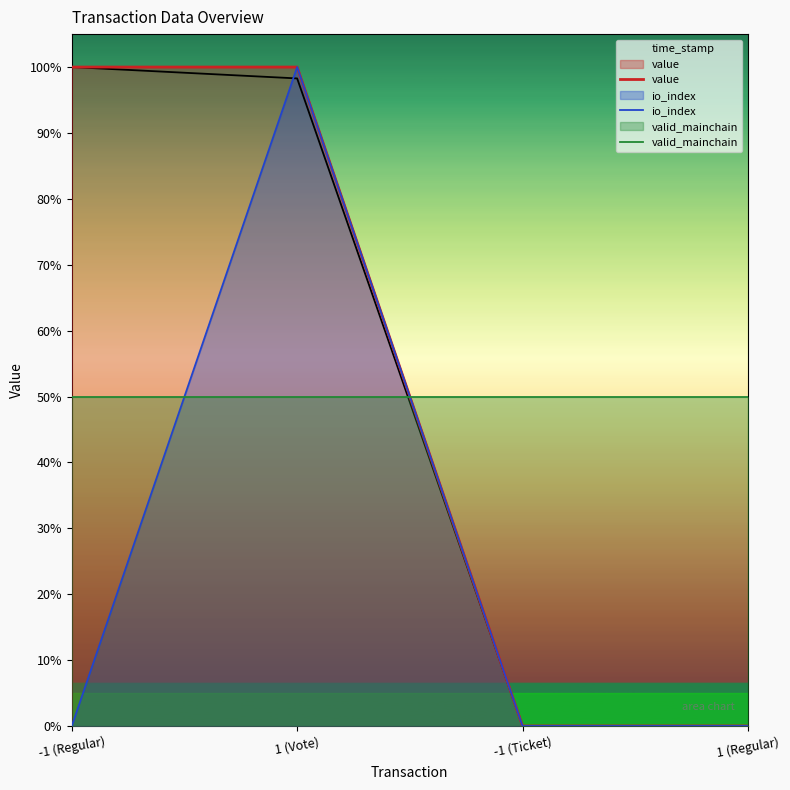

Is it true that value equals 1.0 at -1 (Regular)?

True